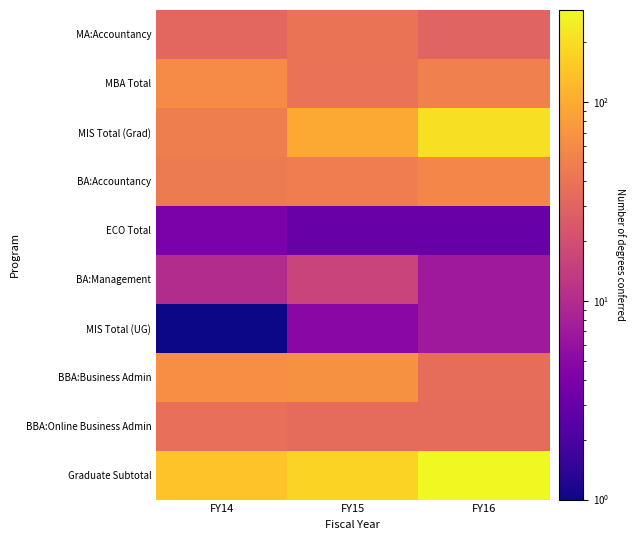

Reading left to right, transcribe all the data shown in this chart.

MA:Accountancy: FY14=32	FY15=40	FY16=30
MBA Total: FY14=61	FY15=39	FY16=50
MIS Total (Grad): FY14=49	FY15=97	FY16=209
BA:Accountancy: FY14=46	FY15=48	FY16=56
ECO Total: FY14=4	FY15=3	FY16=3
BA:Management: FY14=10	FY15=16	FY16=7
MIS Total (UG): FY14=1	FY15=5	FY16=7
BBA:Business Admin: FY14=65	FY15=66	FY16=36
BBA:Online Business Admin: FY14=37	FY15=35	FY16=35
Graduate Subtotal: FY14=142	FY15=176	FY16=289